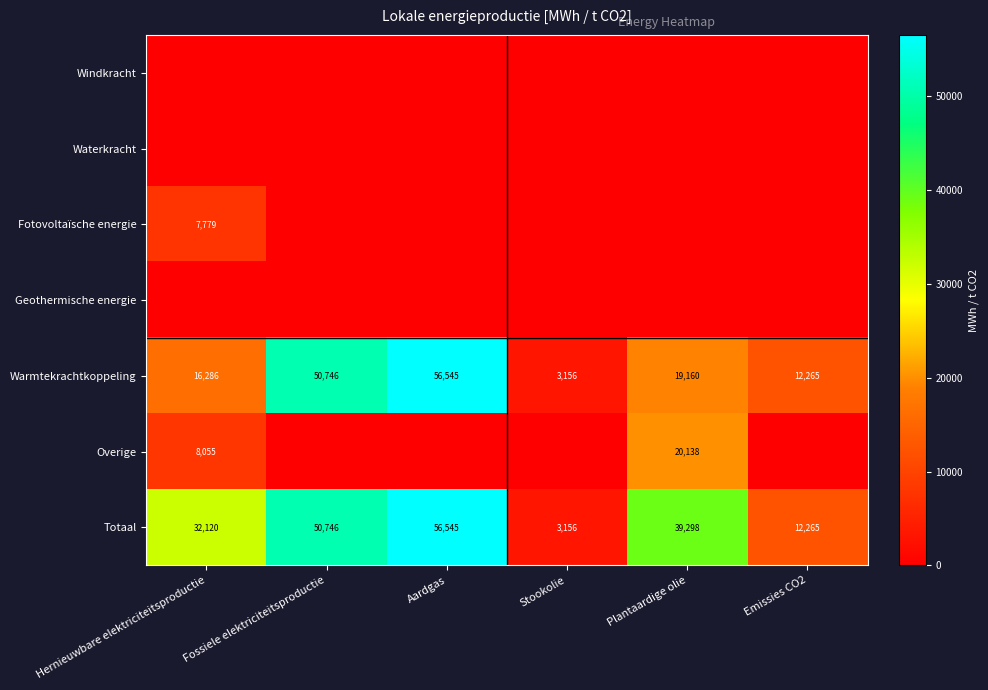

Which has a higher value, Hernieuwbare elektriciteitsproductie or Emissies CO2?

Hernieuwbare elektriciteitsproductie